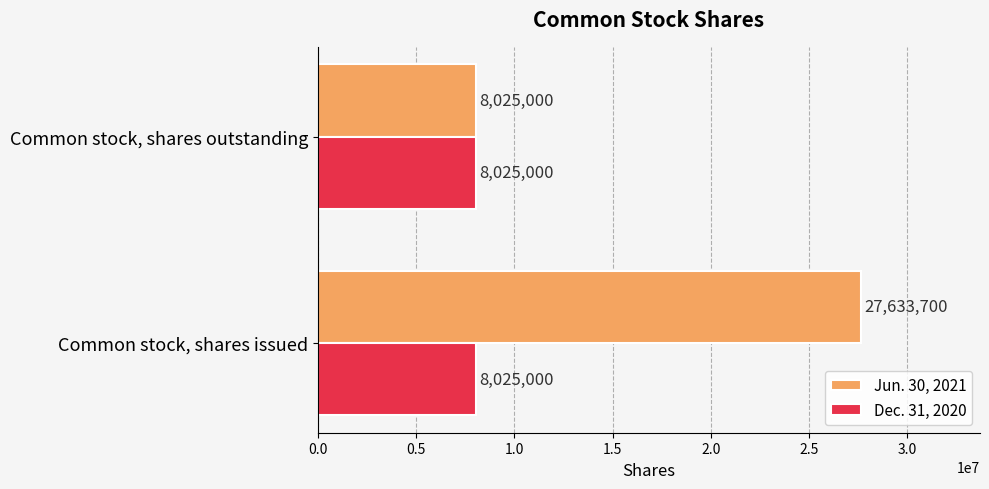

What is the spread (max minus min) of values at Common stock, shares issued?

19608700